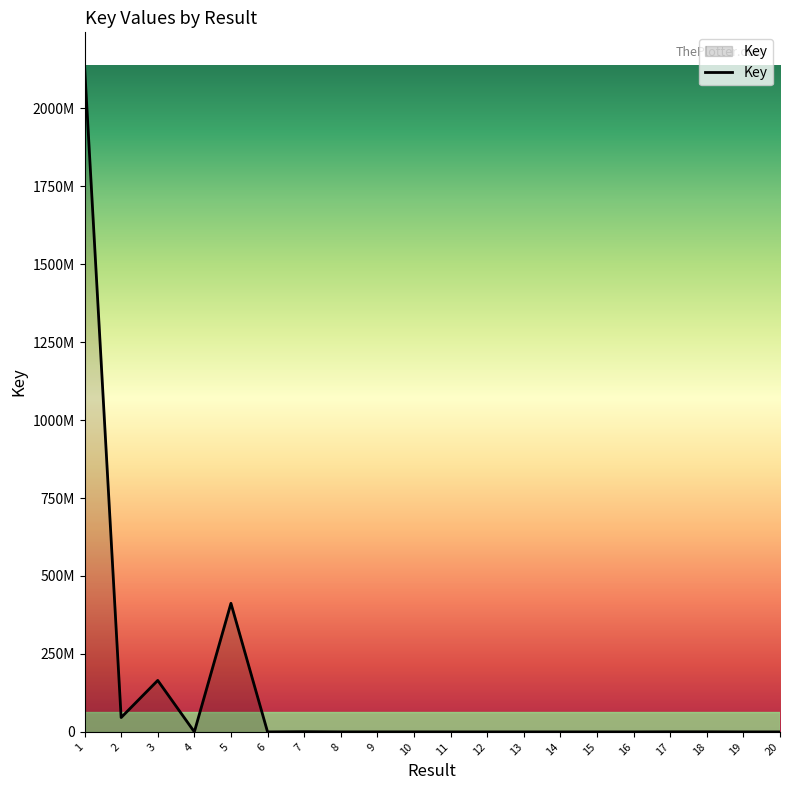

Does the chart display data point markers on the line(s)?

No